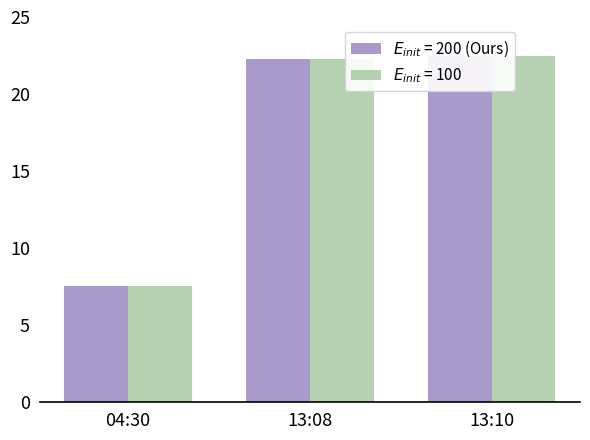

Between 13:10 and 04:30, which is larger?

13:10